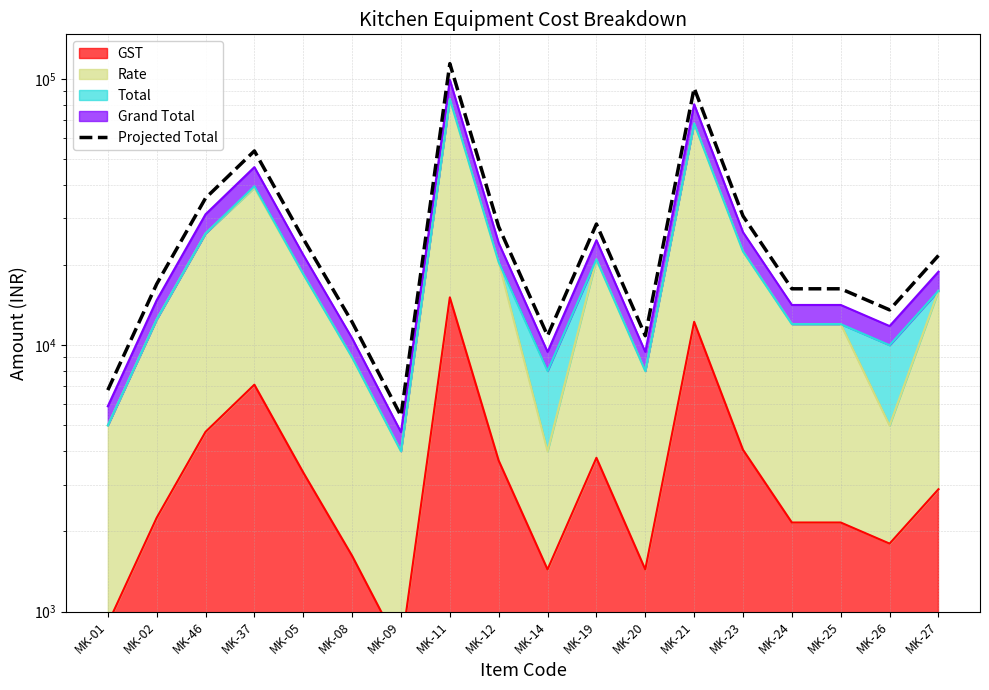

What is the change in value from MK-01 to MK-14?

+4071.0